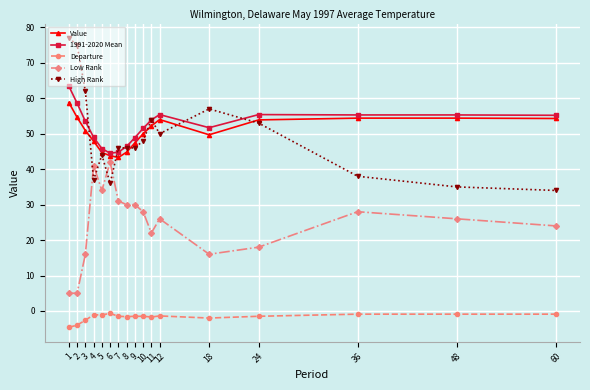

How many categories are shown in the chart?

17